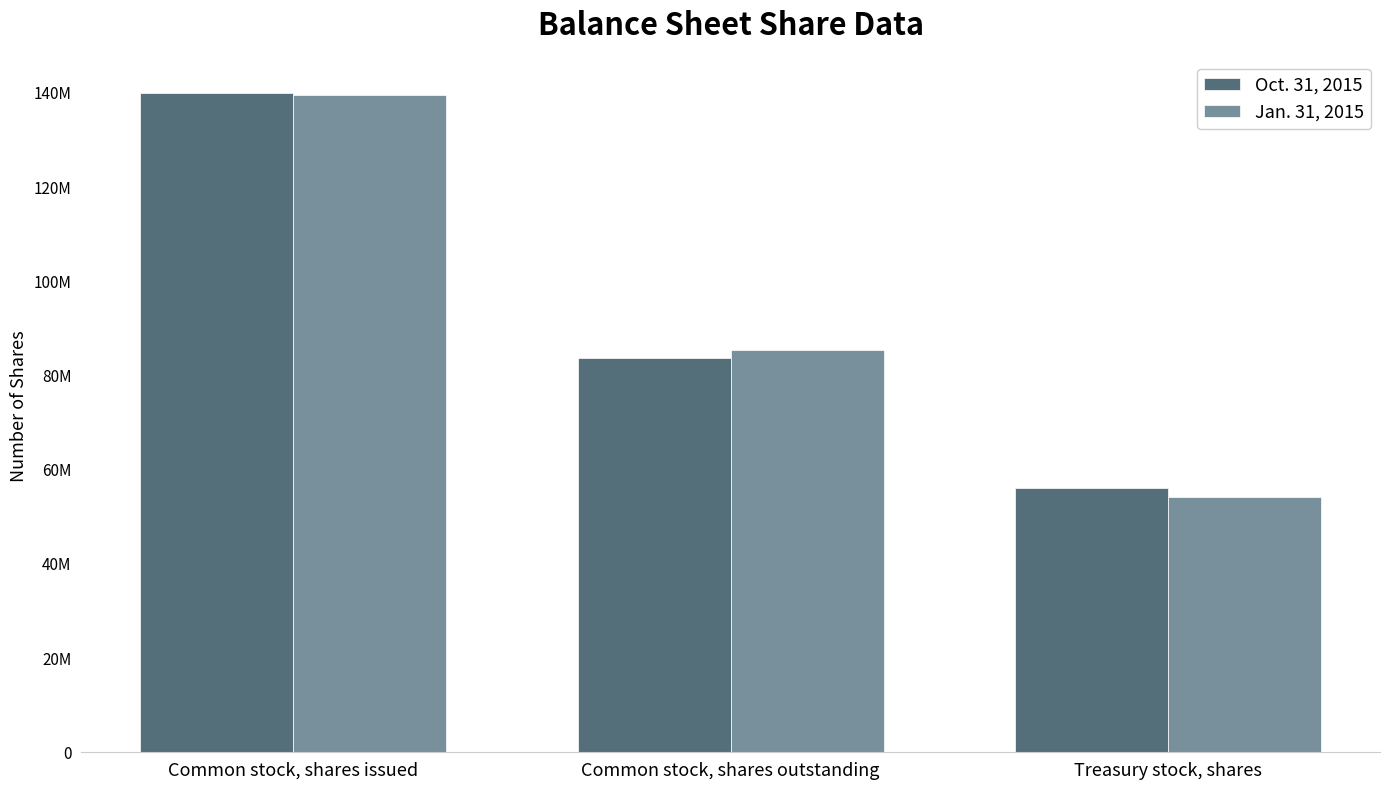

What is the maximum value shown in the chart?

139977240